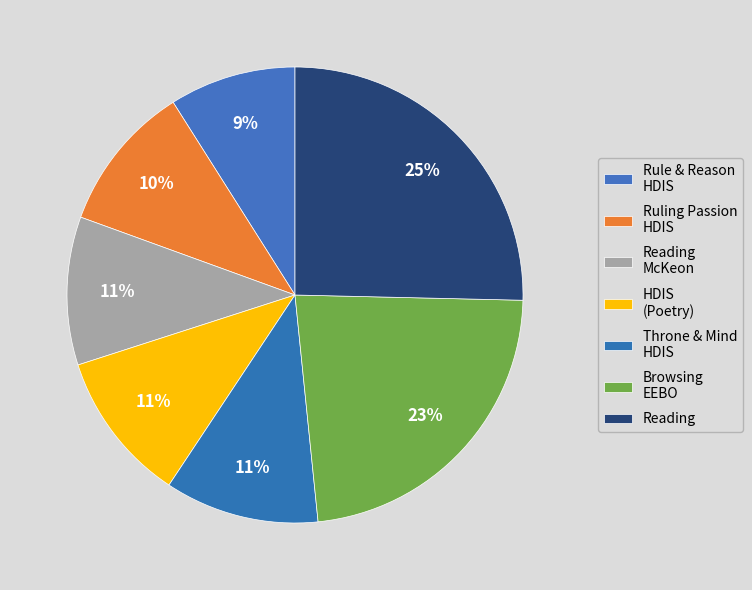

Count the number of slices in the pie.

7